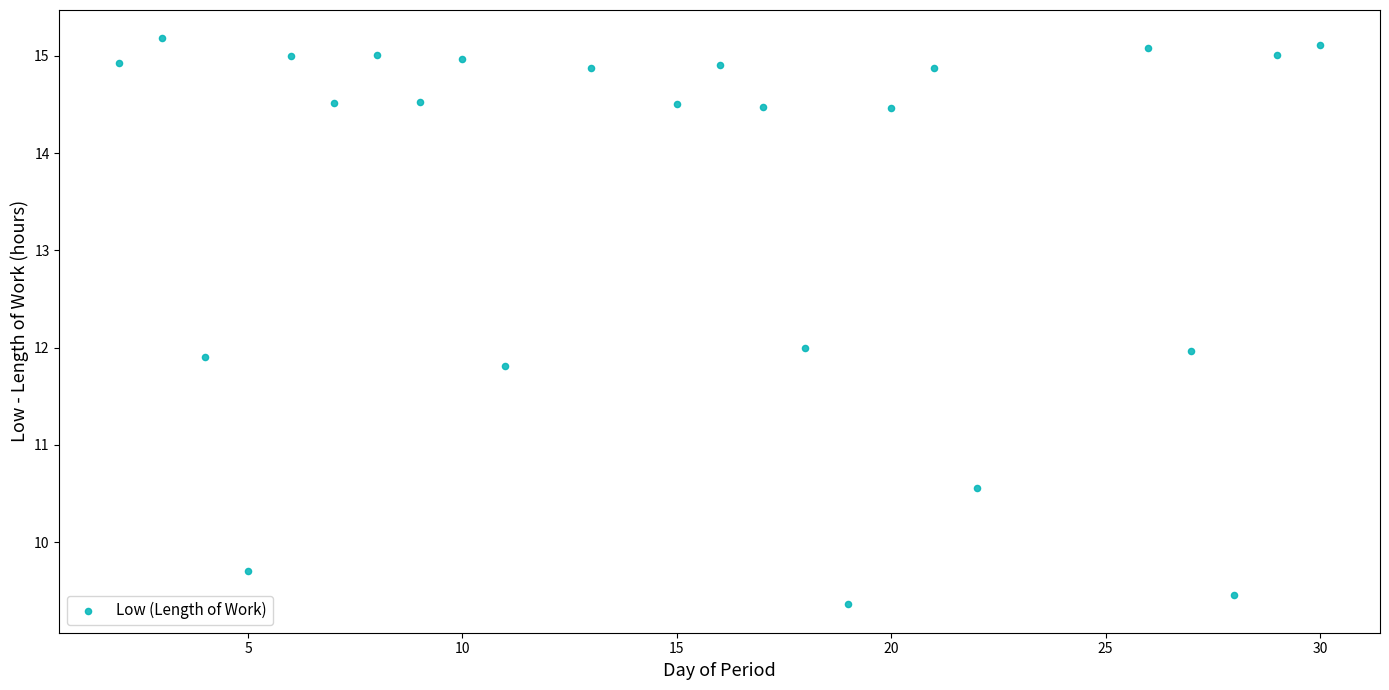

What is the range of Y values (max minus min)?

5.8